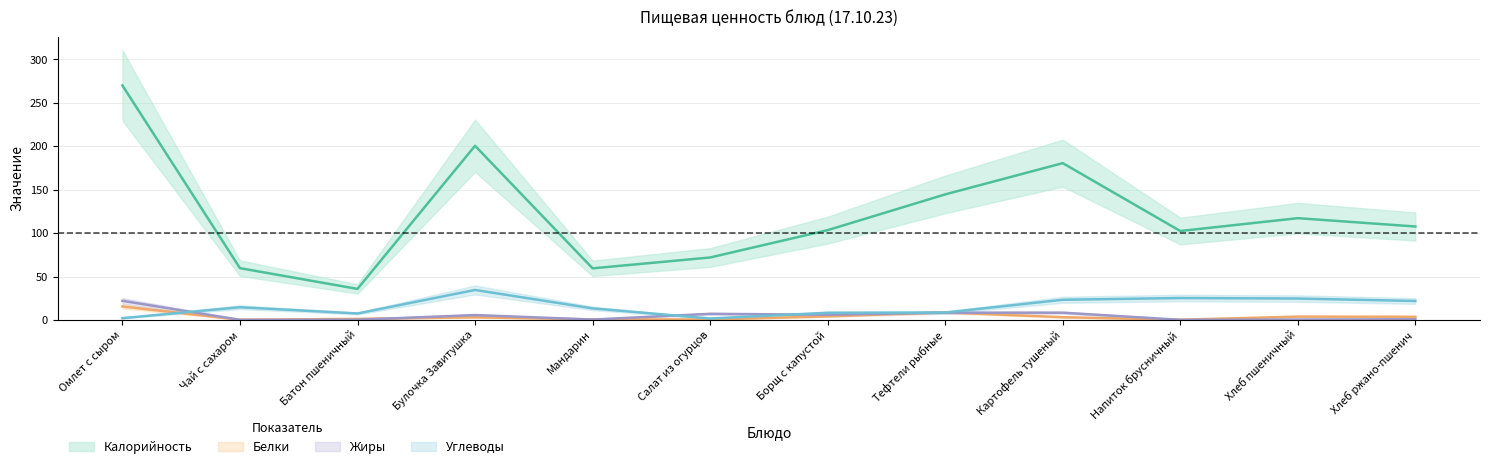

Does the chart display data point markers on the line(s)?

No